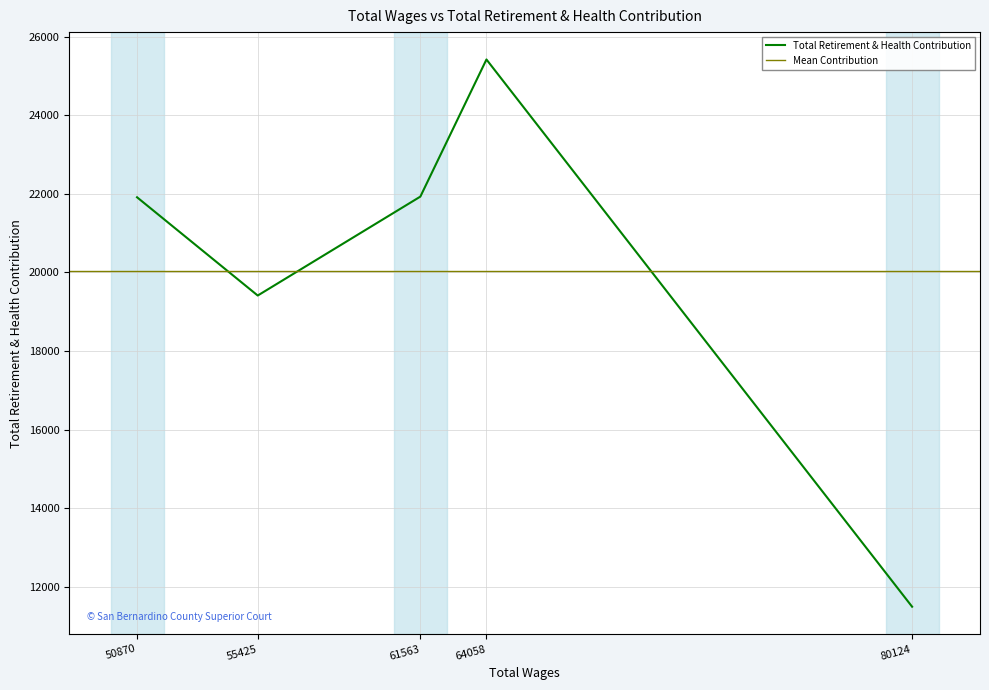

Reading left to right, extract all data points from this chart.

80124.0=11488	64058.0=25423	61563.0=21931	55425.0=19412	50870.0=21914